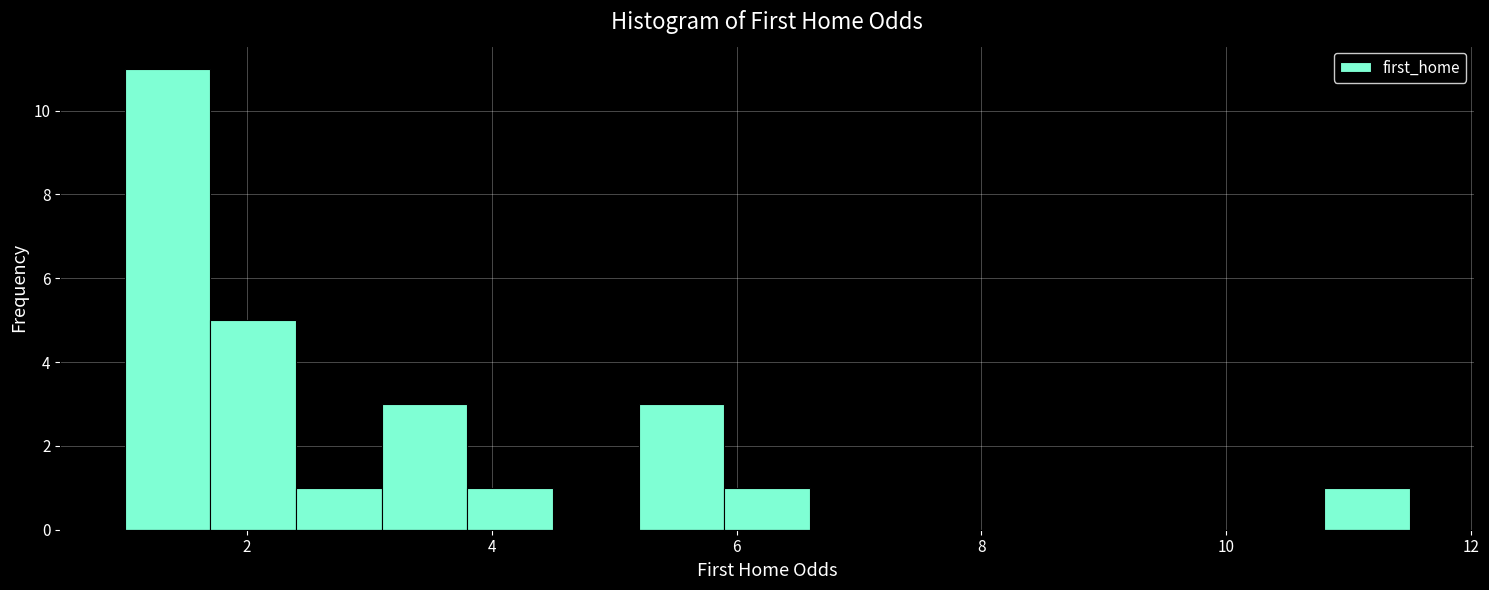

Read against the x-axis, roughly where is the centre of the tallest bar?

1.4